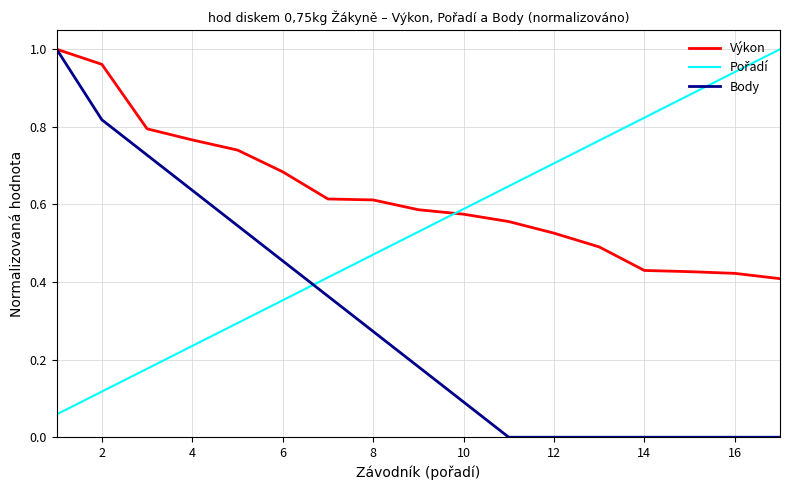

Which series has the largest total across all categories?

Výkon